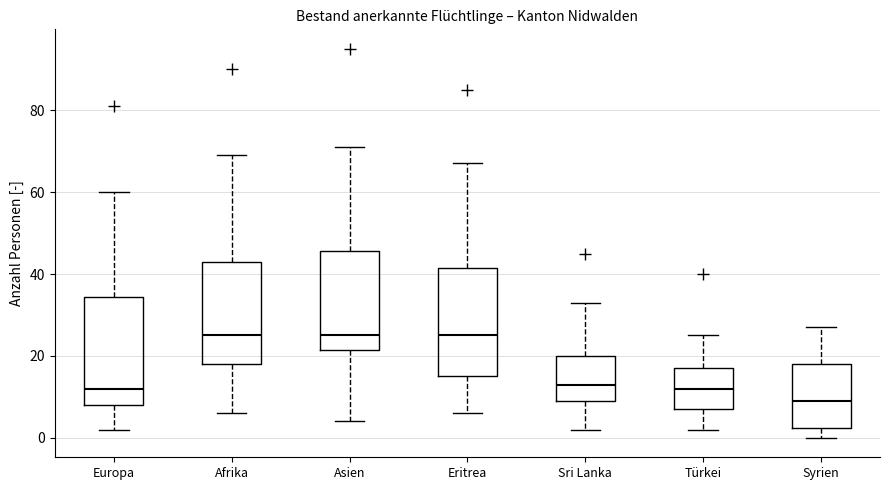

Where does the upper whisker of the box for Türkei end on the y-axis? The values are not printed on the chart, so give them approximately, as read against the axis.

26